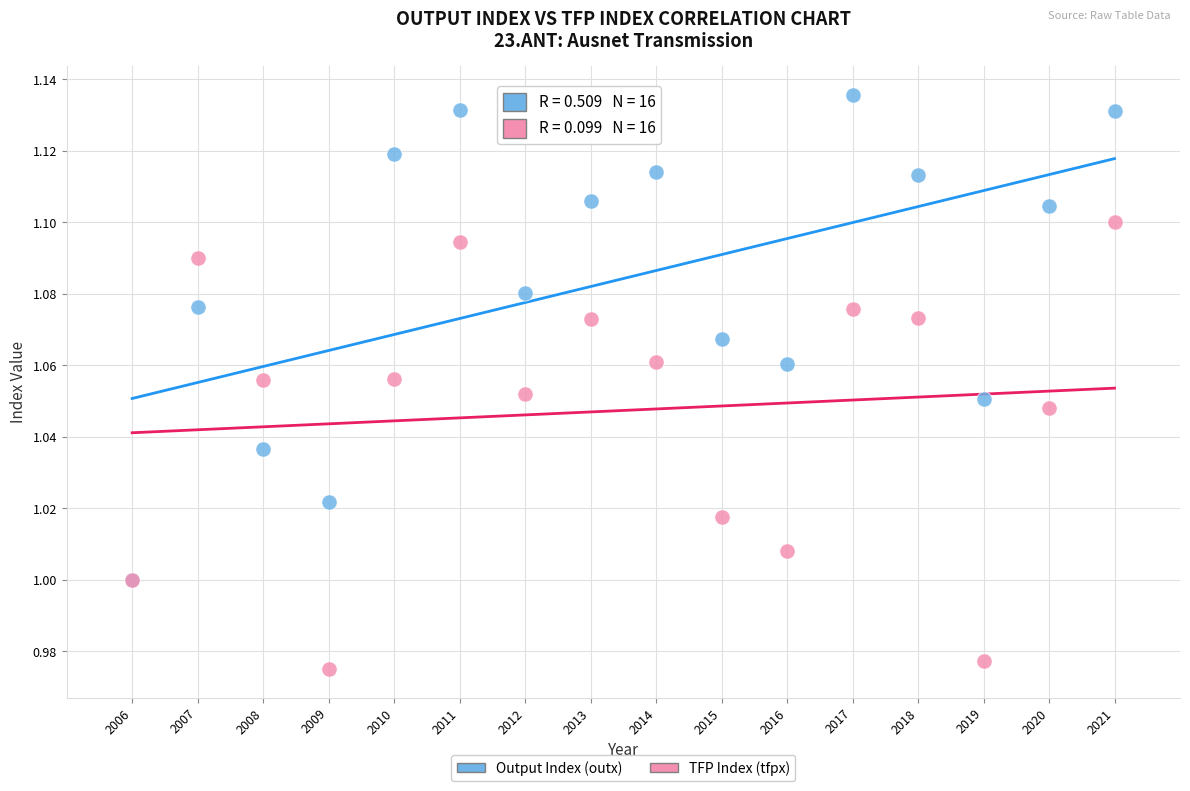

Which series contains the highest Y value?

Output Index (outx)